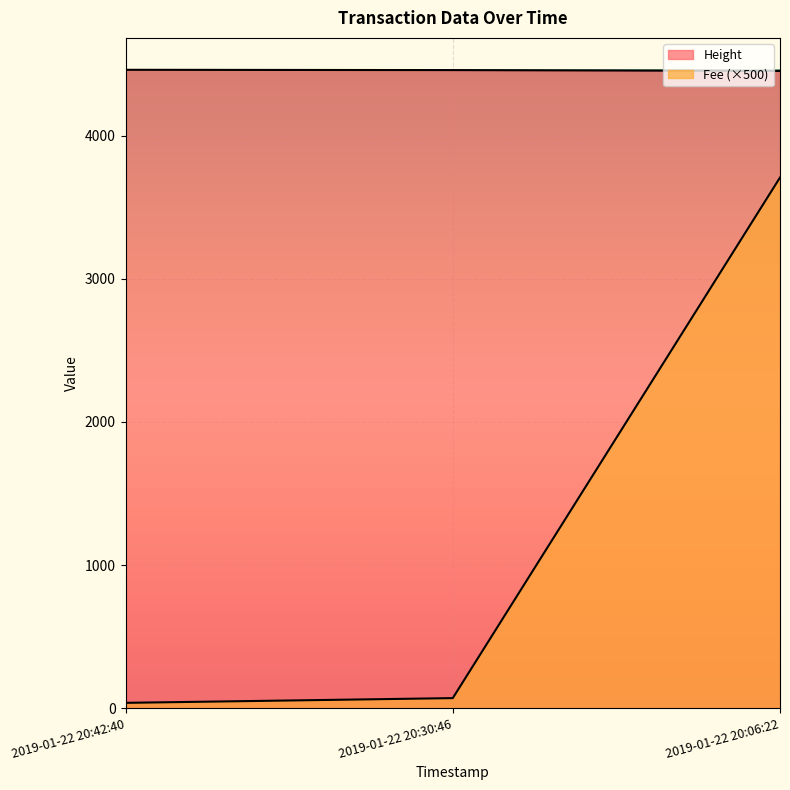

Which series has the largest total across all categories?

Height